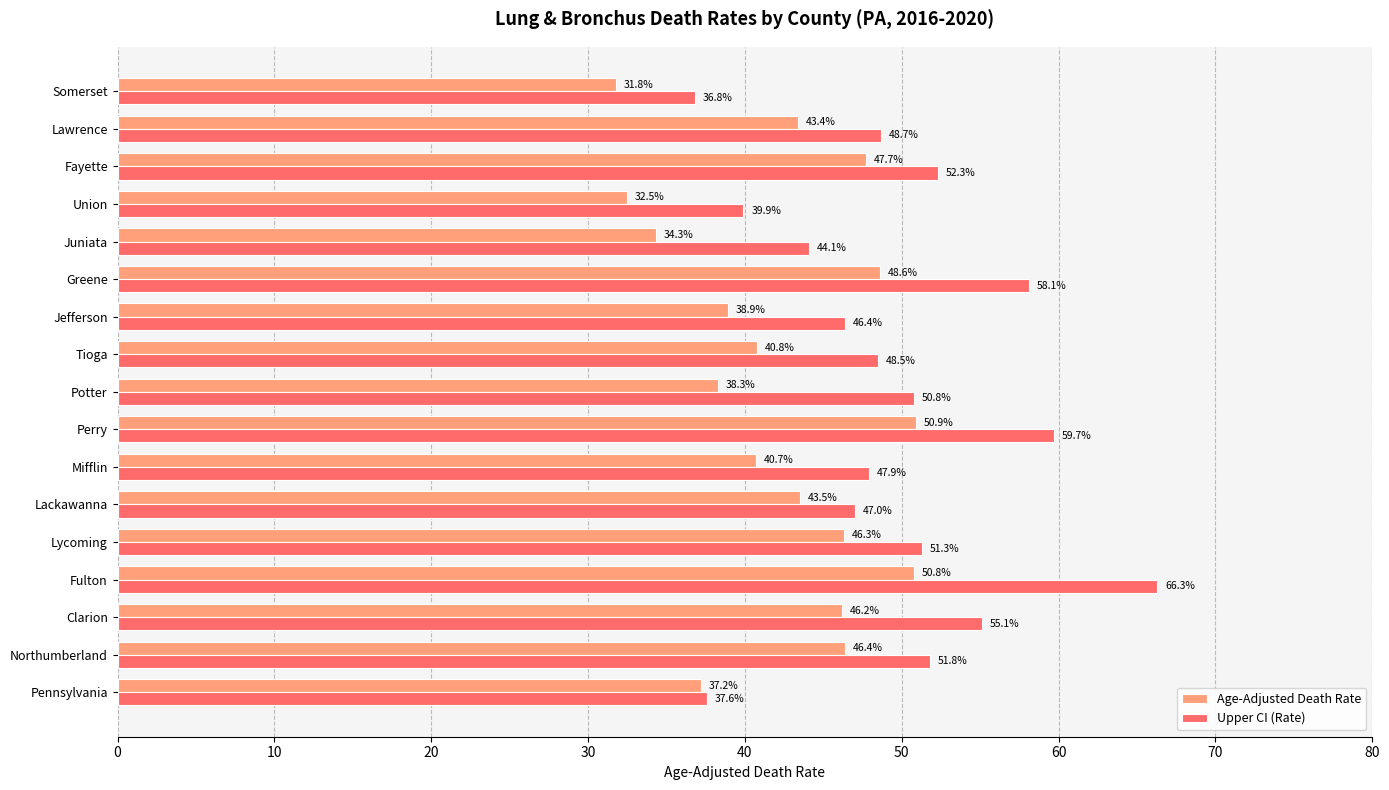

Between Lackawanna and Potter, which series saw the biggest shift?

Age-Adjusted Death Rate